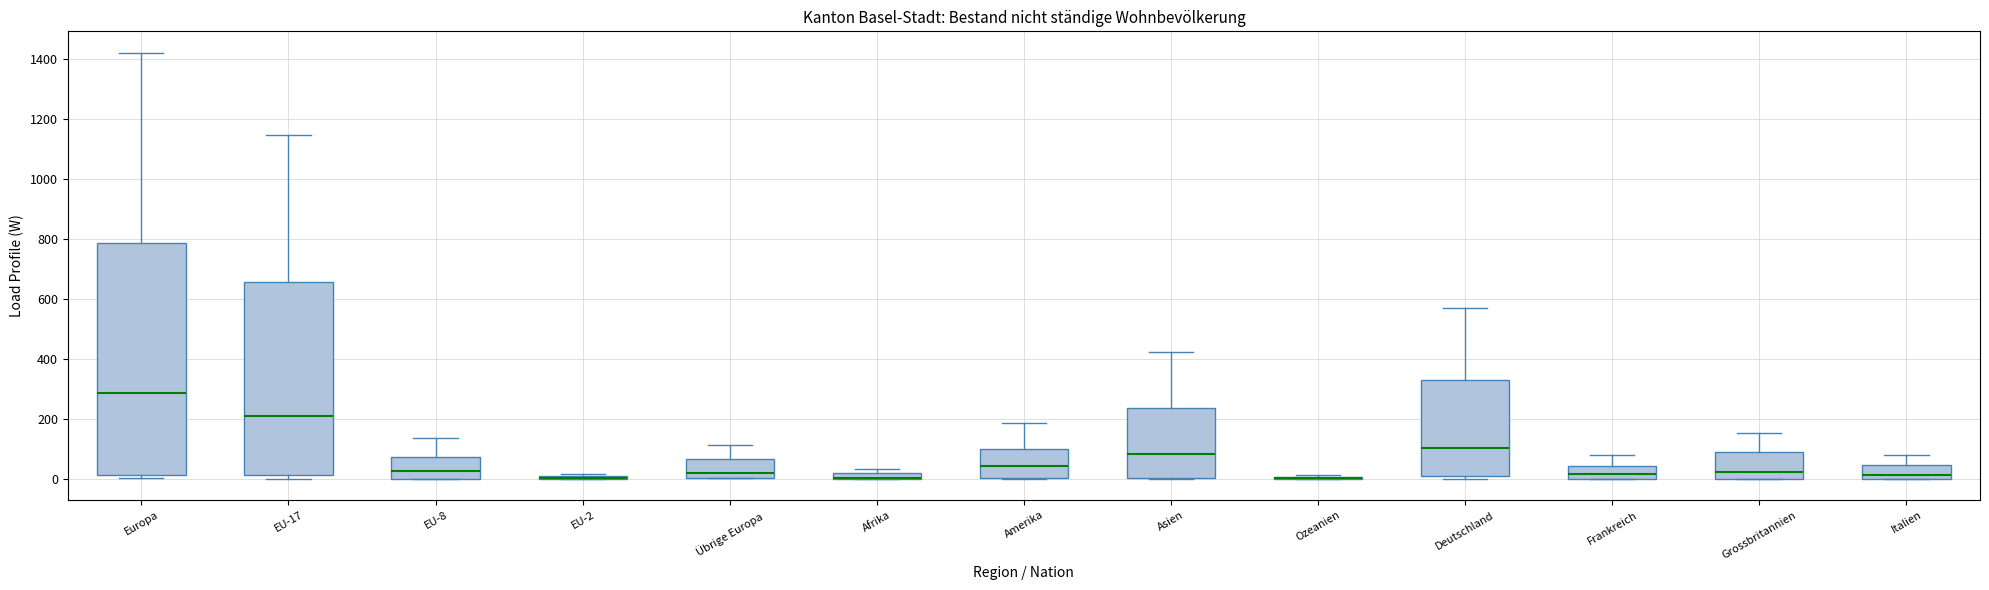

Where does the upper whisker of the box for Asien end on the y-axis? The values are not printed on the chart, so give them approximately, as read against the axis.

420